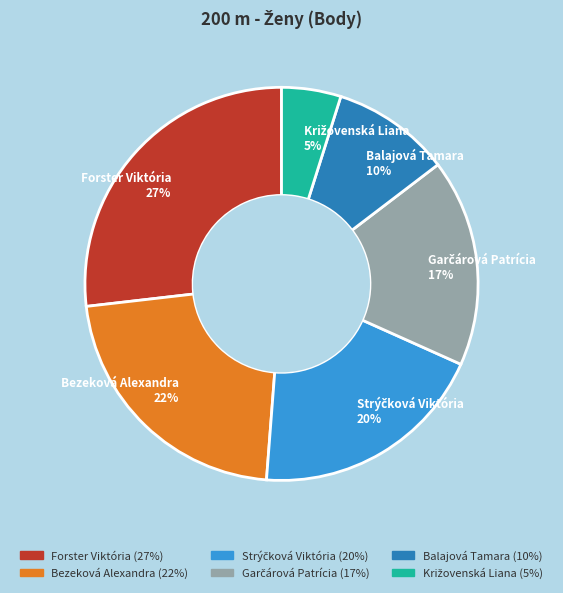

To the nearest percent, what is the average slice percentage?

17%